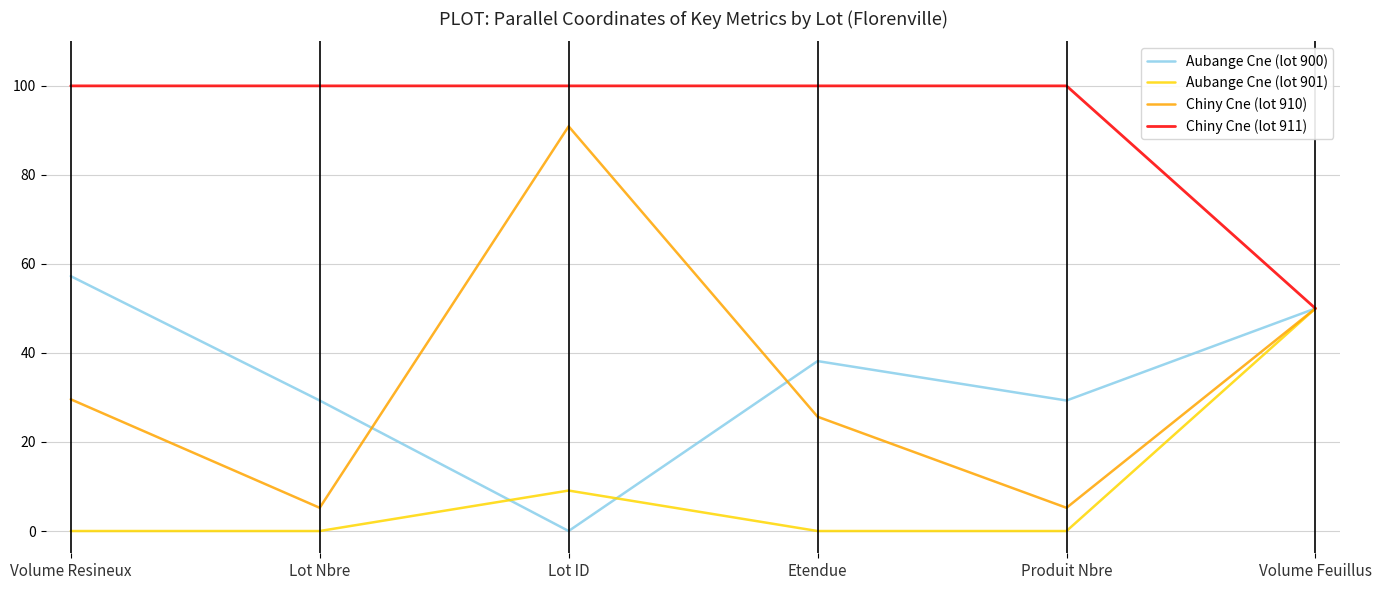

What is the maximum value for Chiny Cne (lot 911)?

100.0